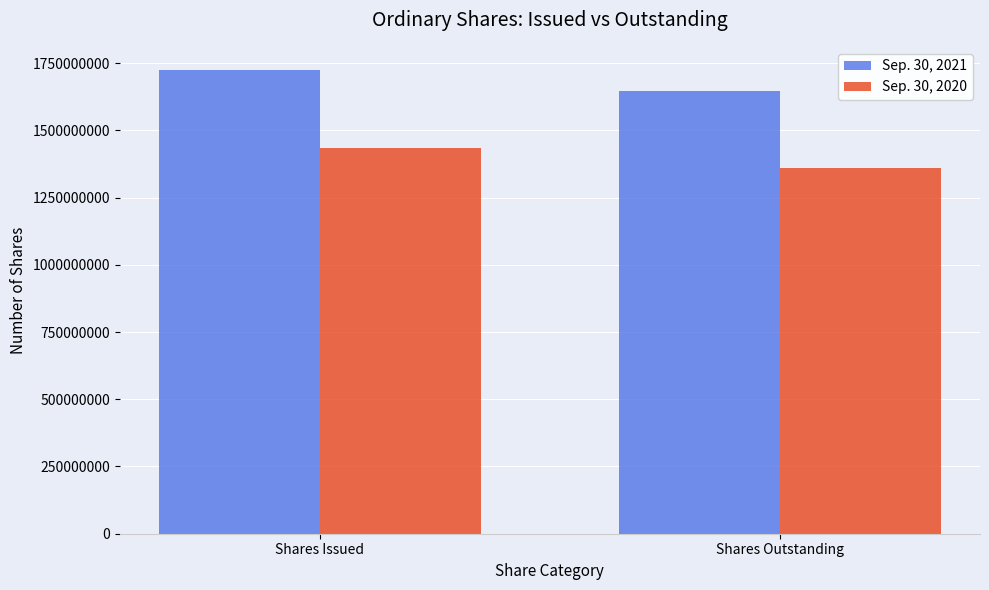

At which category is the sum across all series the highest?

Shares Issued